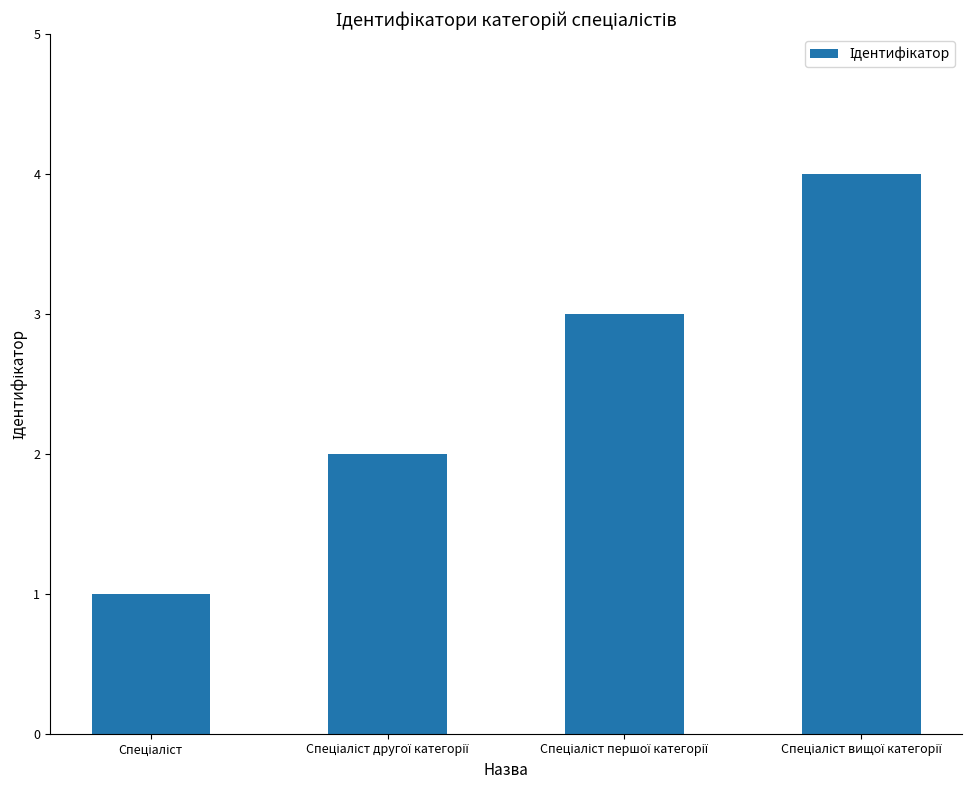

Are the bars grouped side by side (vs. stacked)?

No